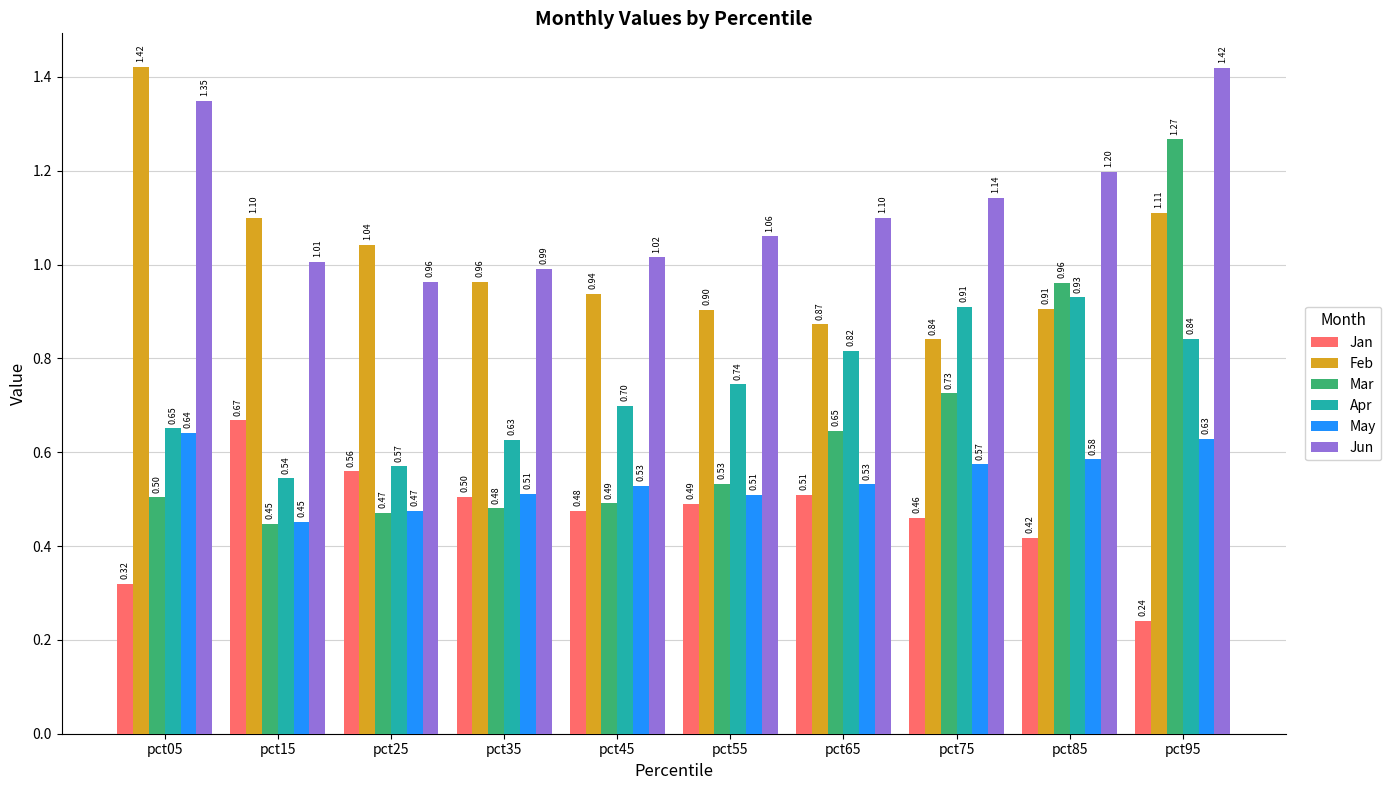

What is the average value of the Apr series?

0.7